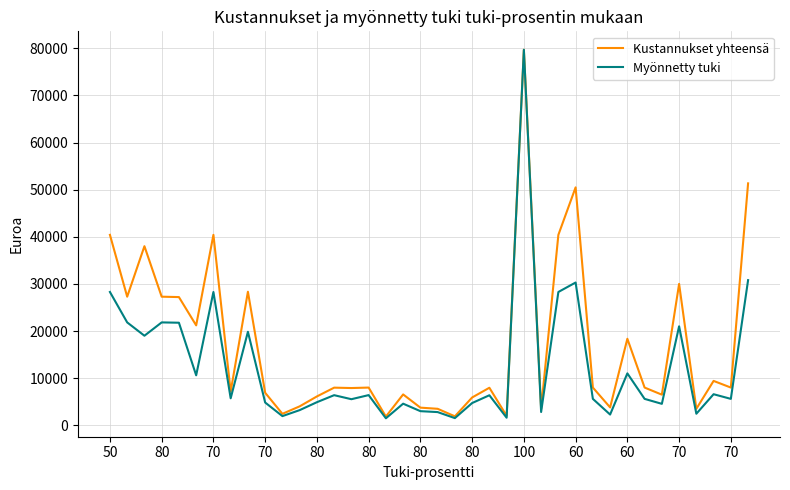

What is the greatest value displayed?

79688.7